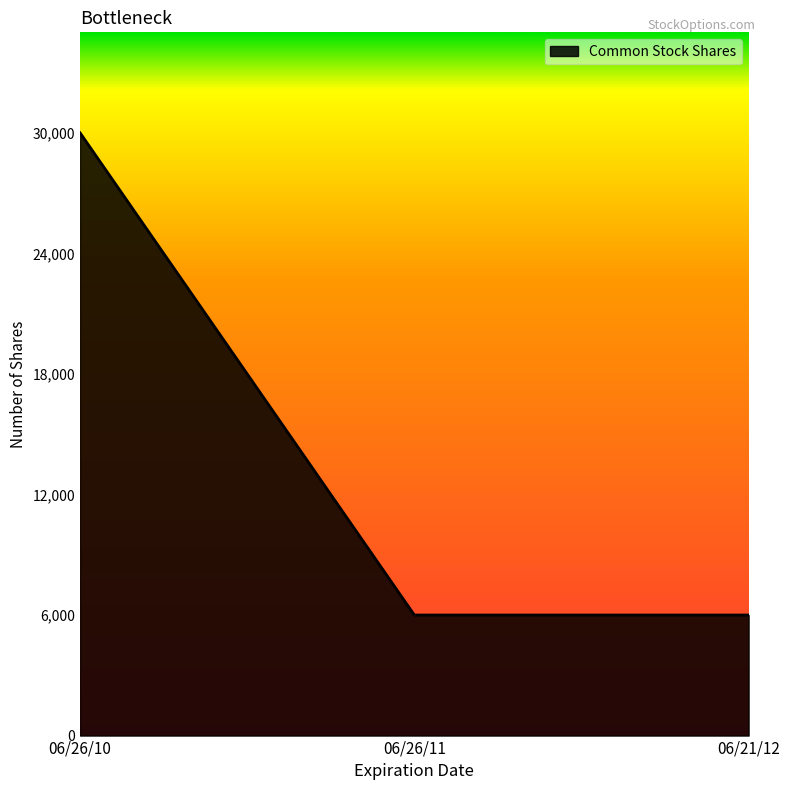

Count the number of categories in the chart.

3